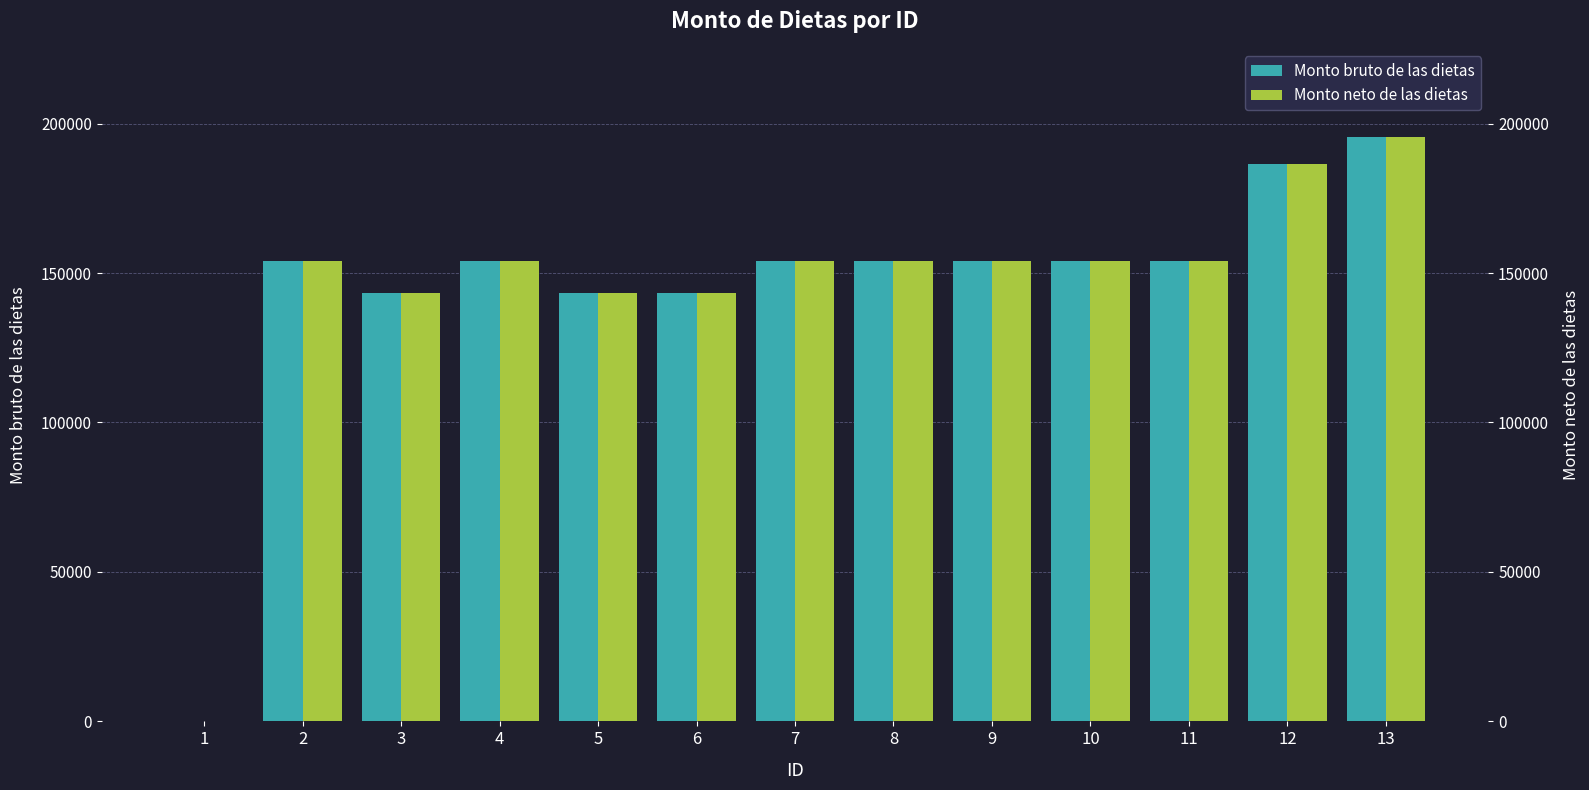

What is the approximate value of Monto bruto de las dietas at 8?

154169.4